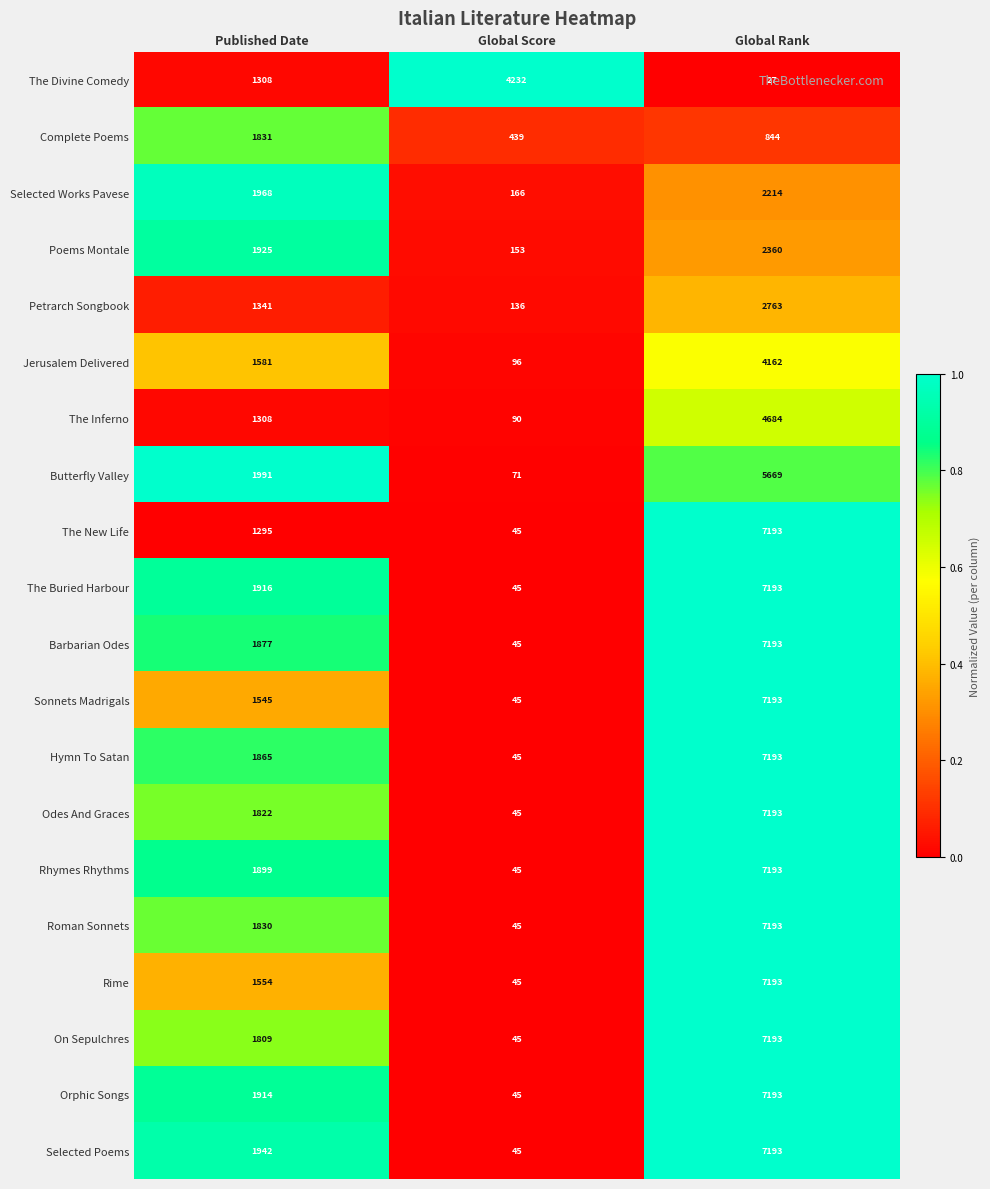

List the labels in order of Selected Poems value, smallest first.

Global Score, Published Date, Global Rank